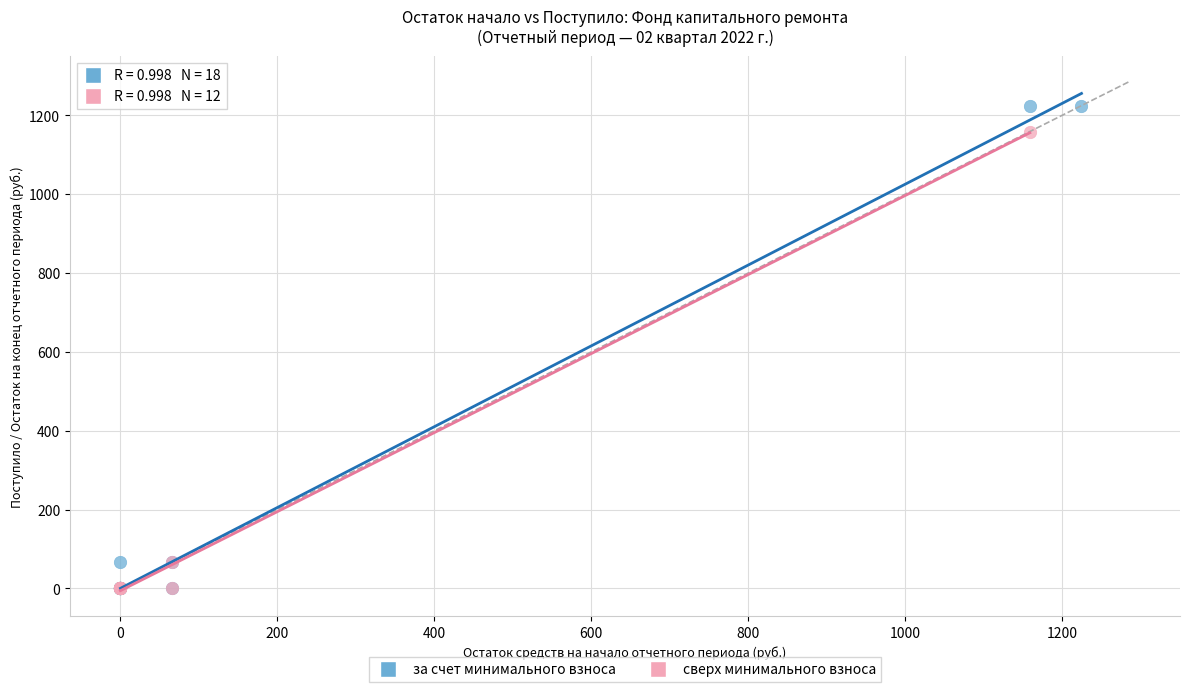

Which series has the widest spread of Y values?

за счет минимального взноса